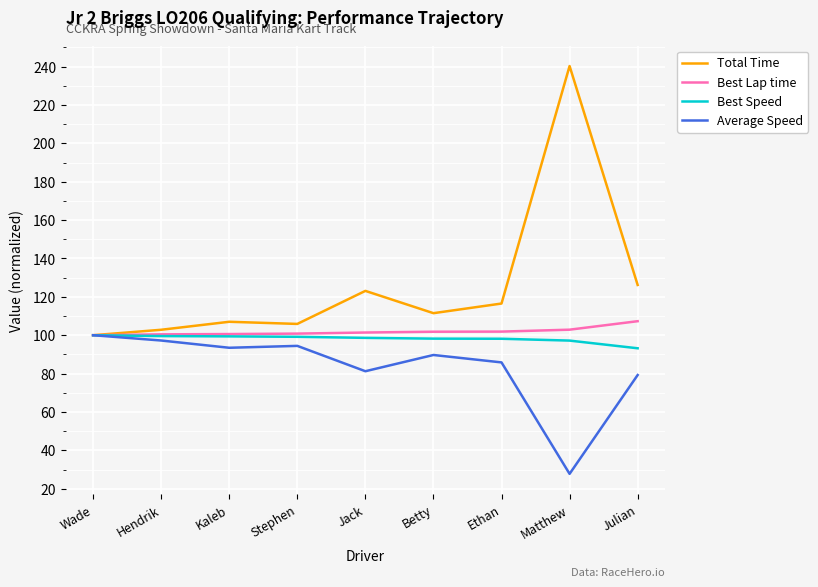

What is the difference between the maximum and second lowest values in the Best Lap time series?

6.9